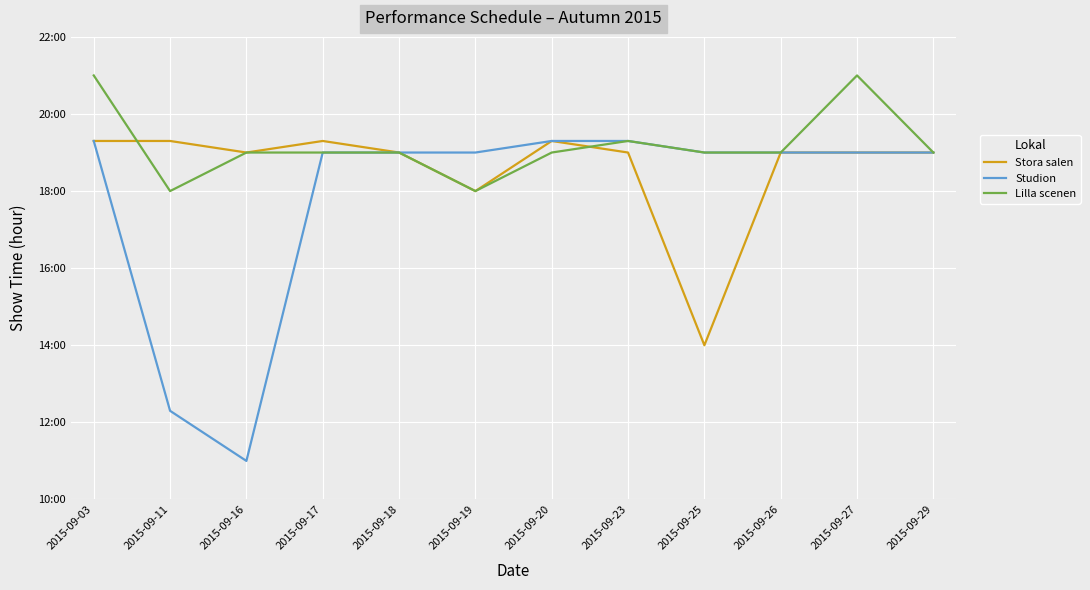

Does the chart display data point markers on the line(s)?

No